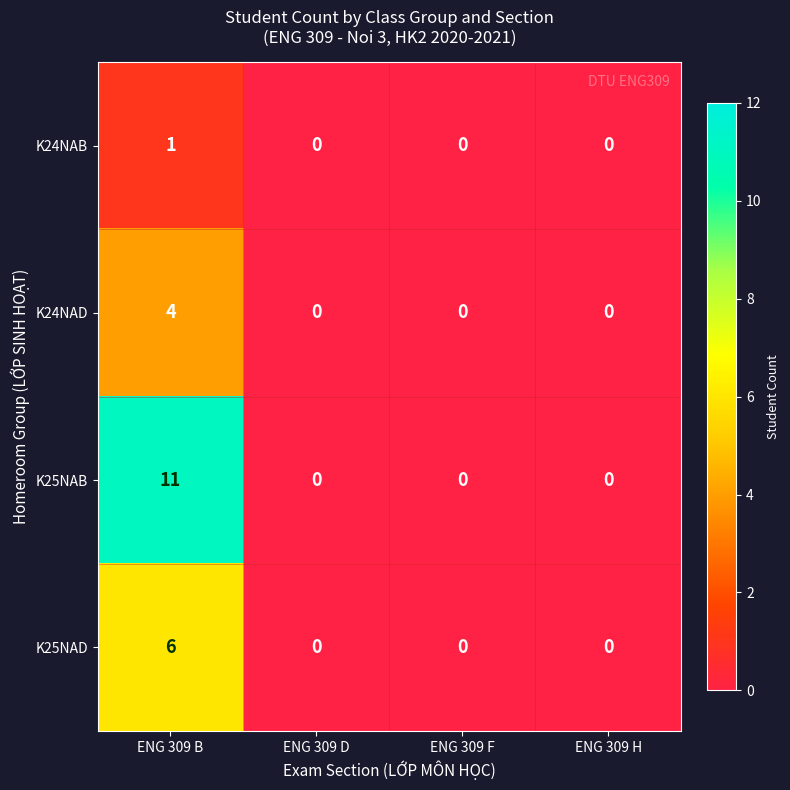

Reading left to right, list all the values displayed in this chart.

K24NAB: 1	0	0	0
K24NAD: 4	0	0	0
K25NAB: 11	0	0	0
K25NAD: 6	0	0	0